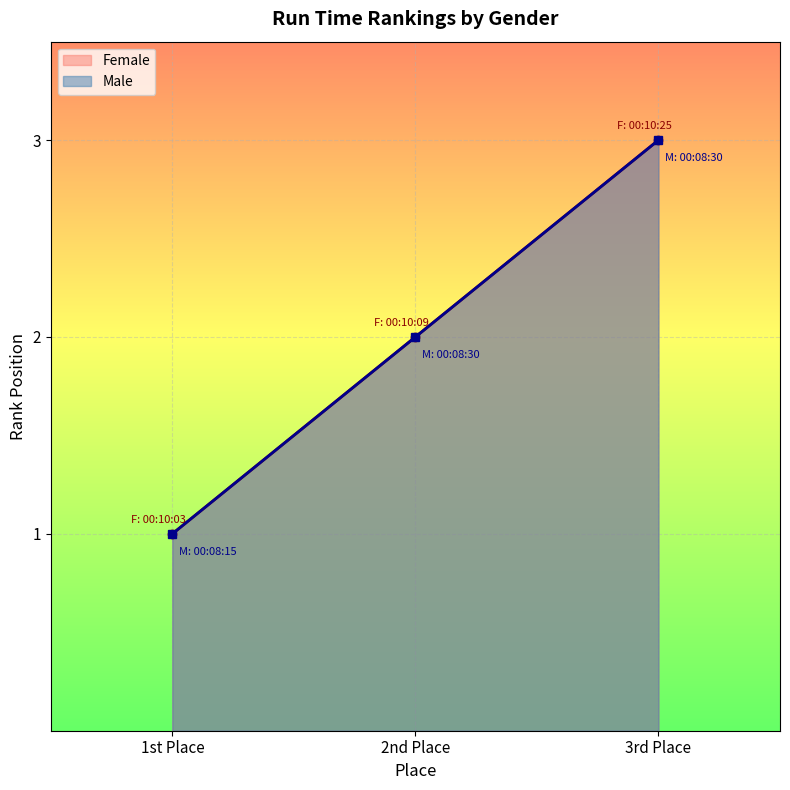

What is the sum of the Male values at 1st Place and 3rd Place?

4